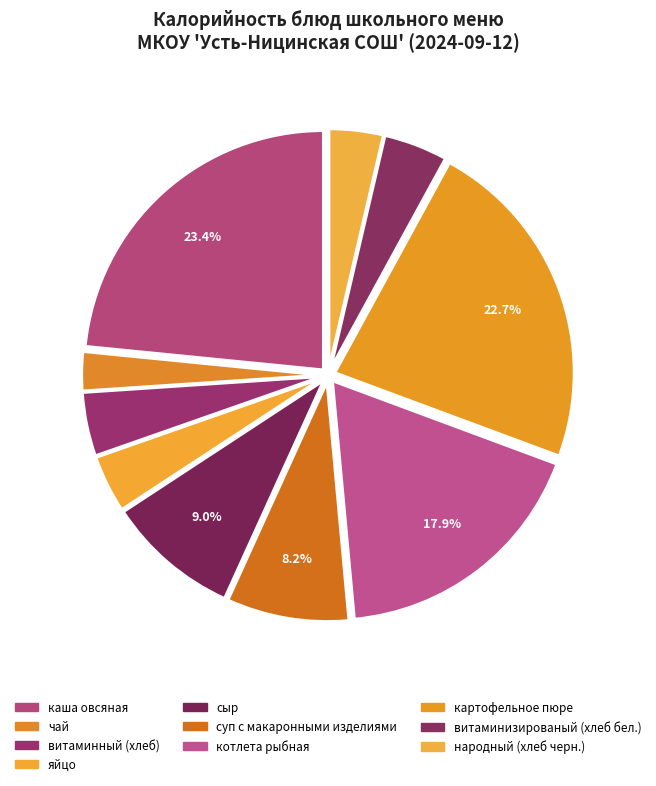

Is there any slice that represents more than half of the pie?

No